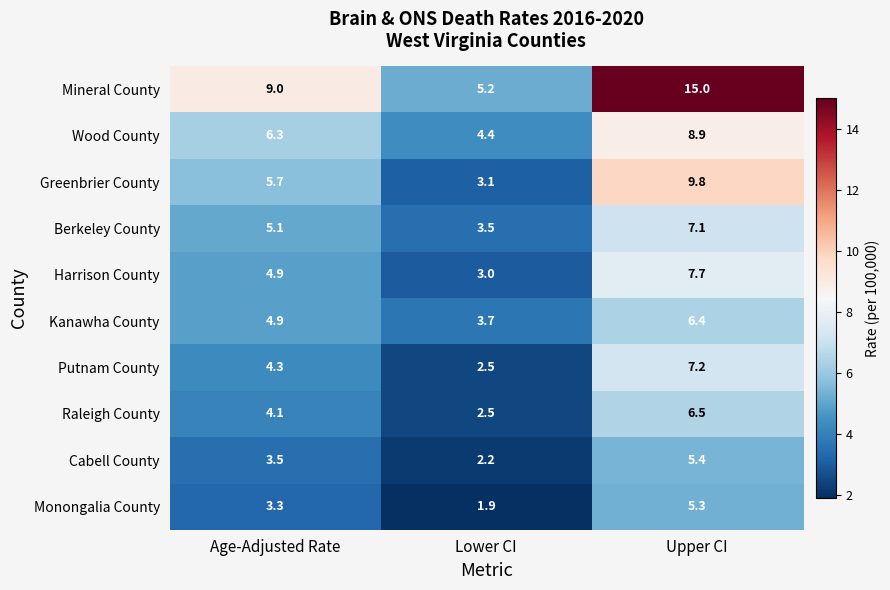

Which series has the widest spread of values?

Mineral County